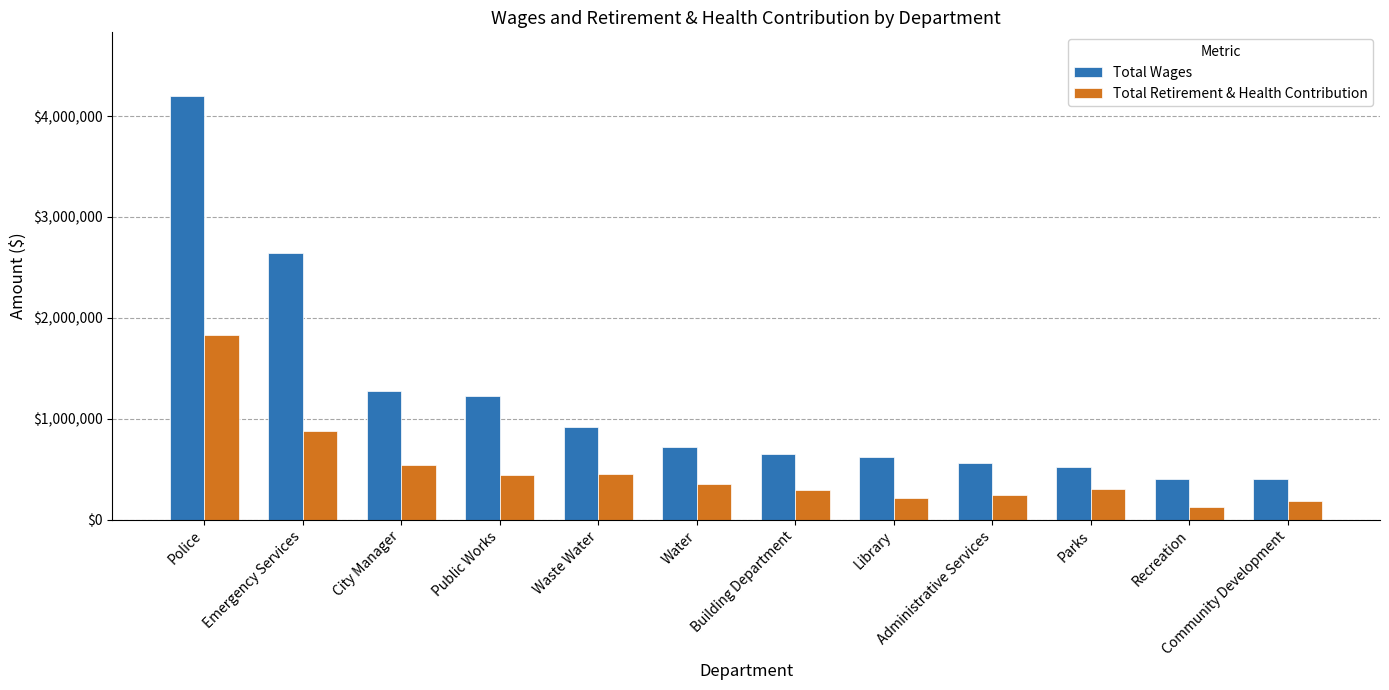

How many values in the Total Retirement & Health Contribution series are below 351781?

6